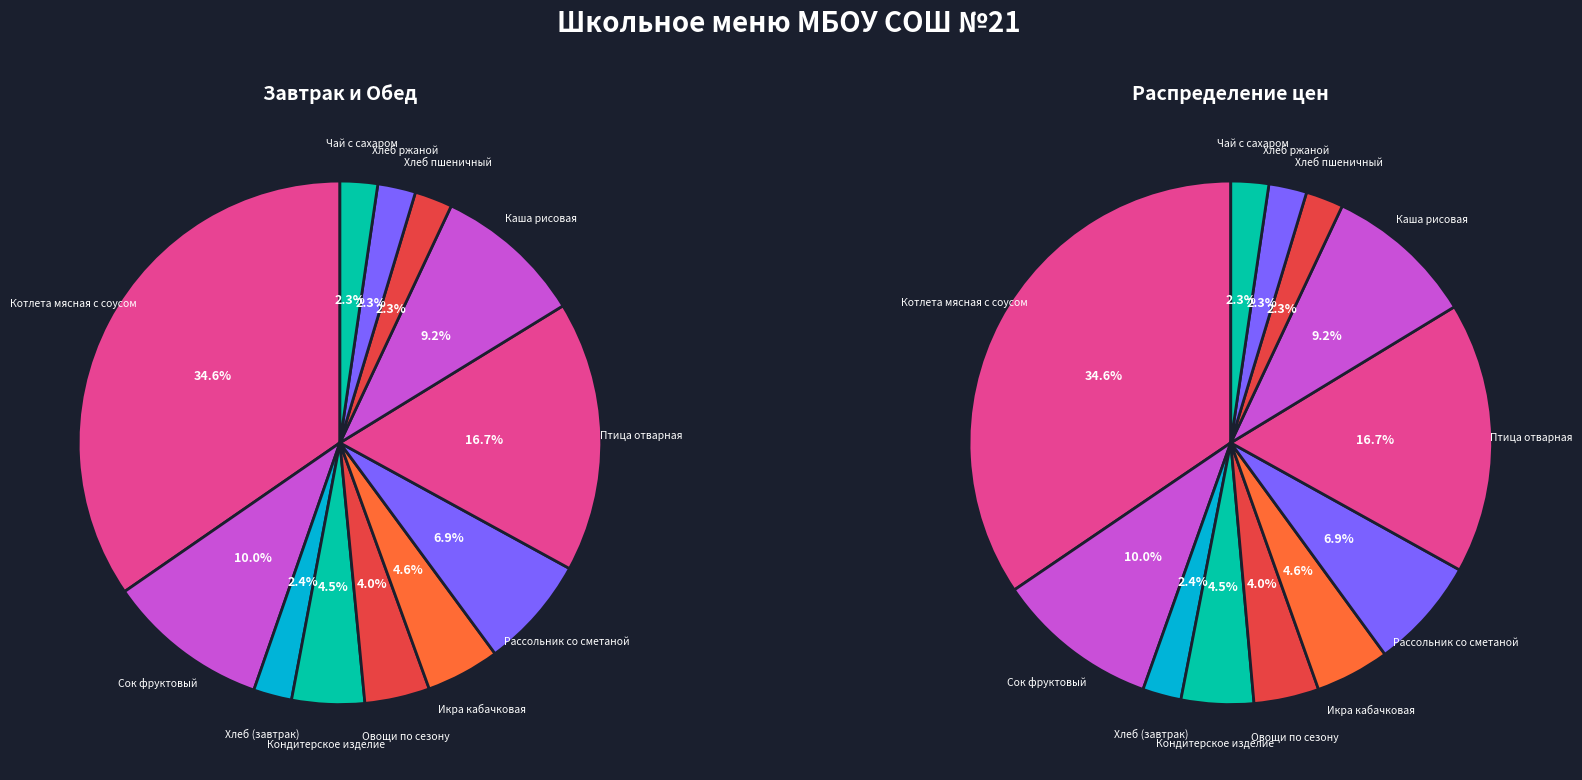

Is there a majority slice in this chart?

No